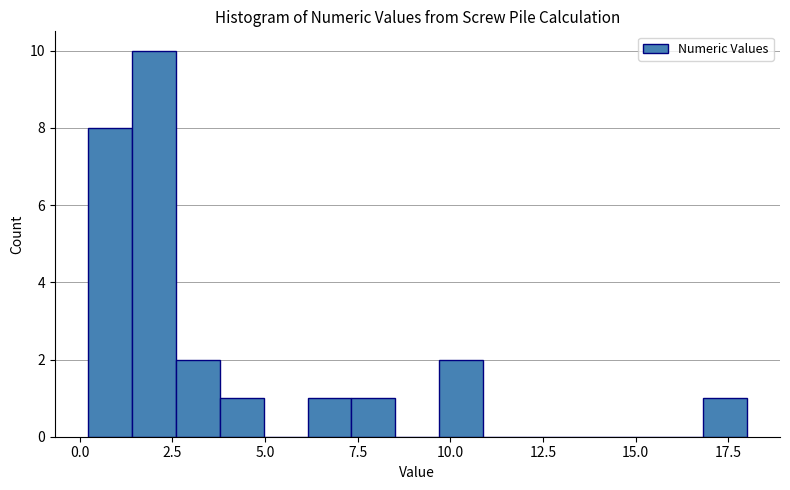

Read against the x-axis, roughly where is the centre of the tallest bar?

2.0